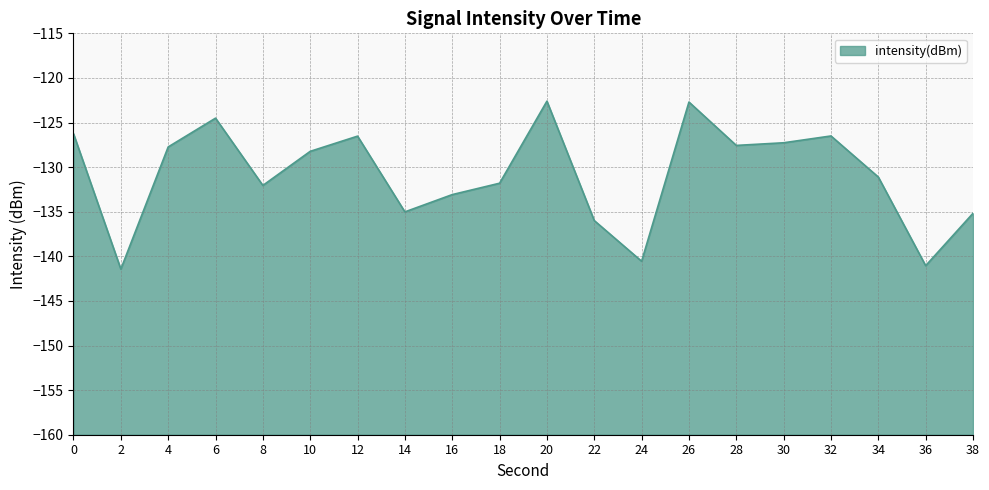

Reading right to left, list all the values displayed in this chart.

-135.2	-141.0	-131.1	-126.5	-127.3	-127.6	-122.7	-140.6	-136.0	-122.6	-131.8	-133.1	-135.0	-126.5	-128.2	-132.1	-124.5	-127.7	-141.4	-126.3